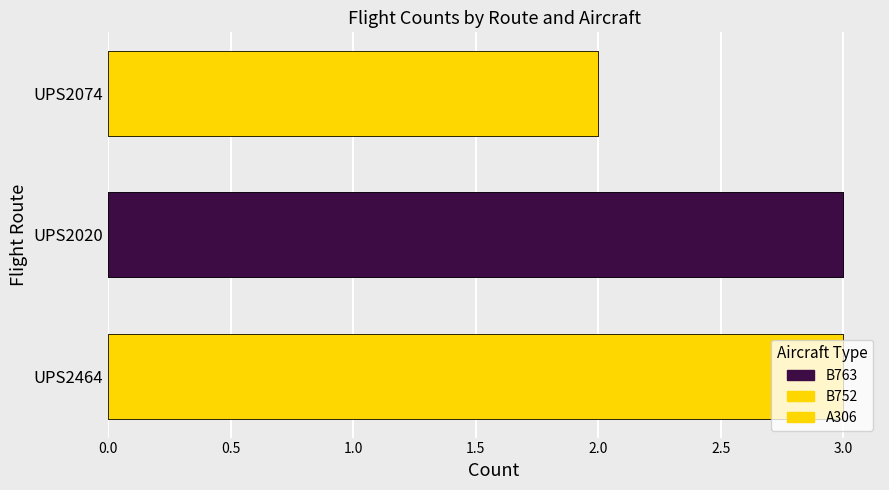

The B752 series shows 2 at UPS2464. True or false?

False